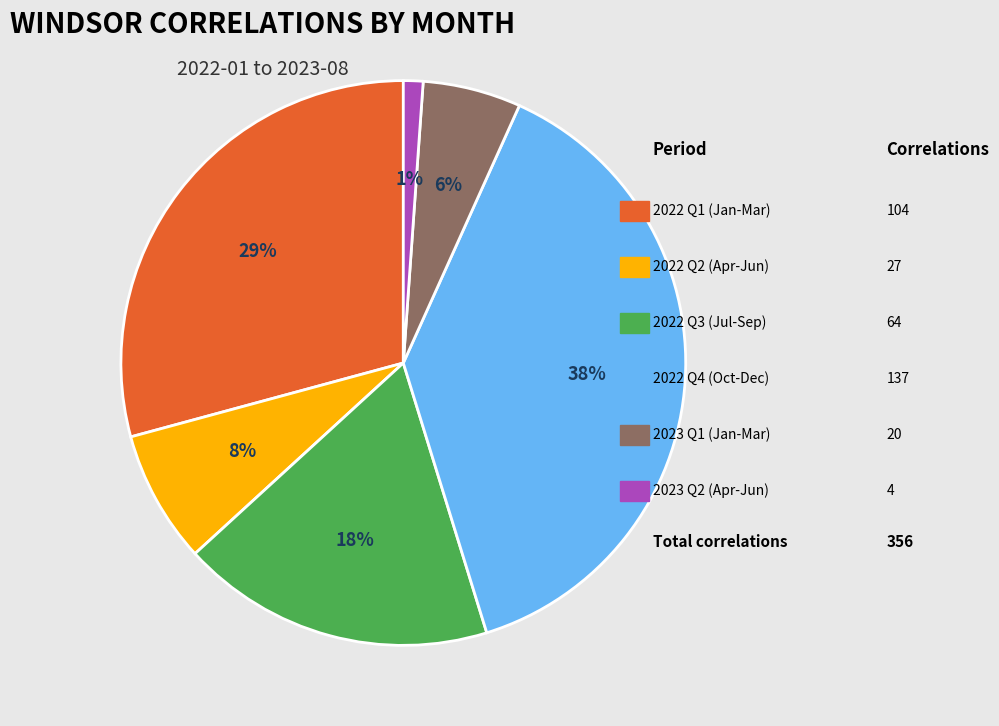

To the nearest percent, what is the difference between the largest and smallest slice percentages?

37%